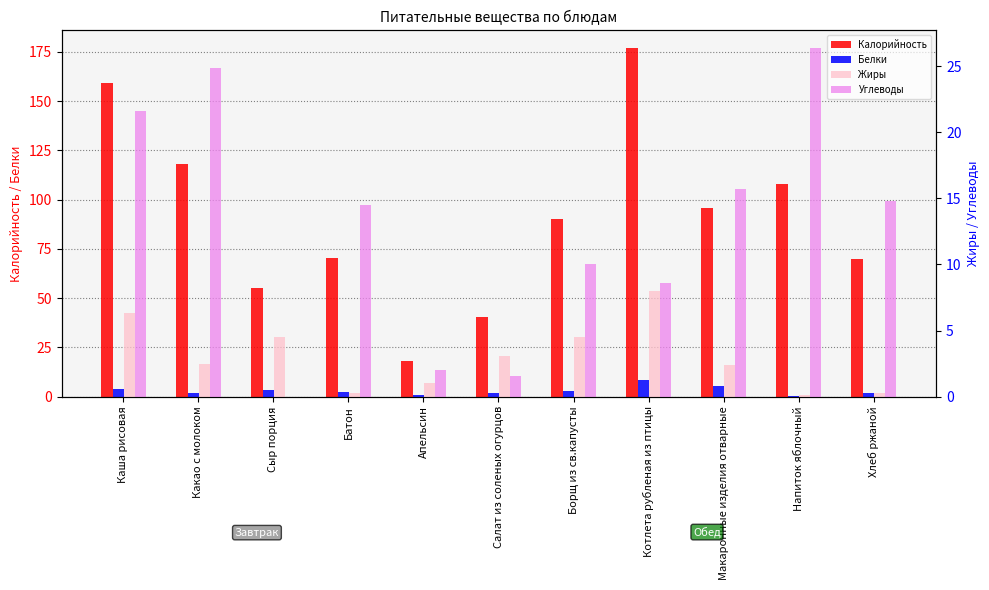

At how many categories does at least one series exceed 160?

1